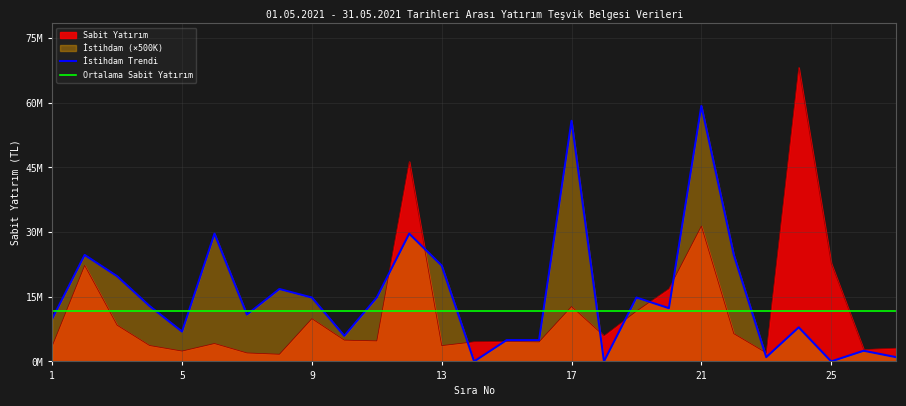

List the series in order of their peak value, highest first.

Sabit Yatırım, İstihdam